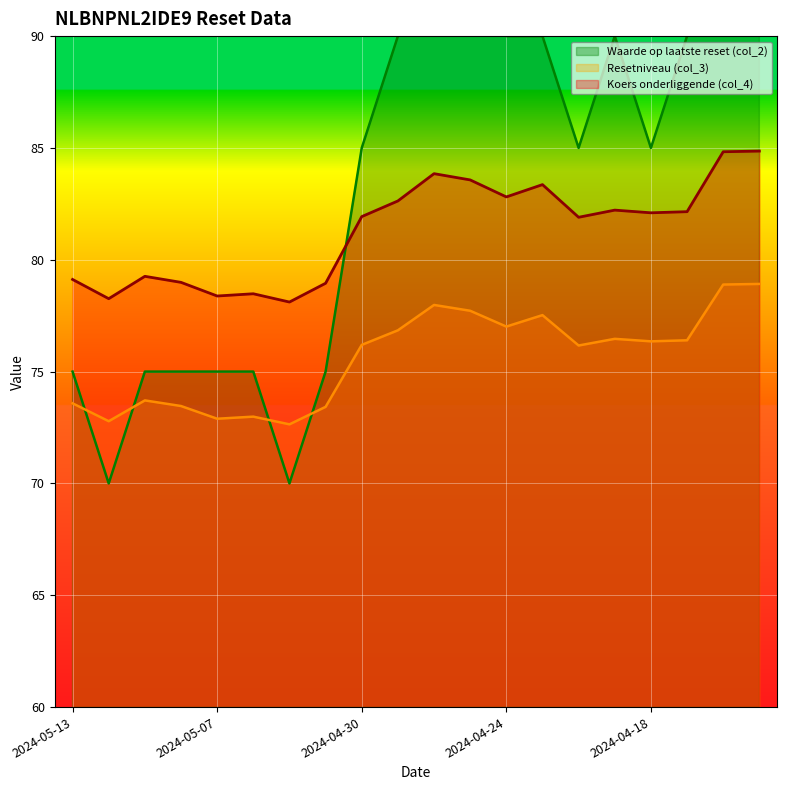

What is the label of the 12th point from the left?

2024-04-25